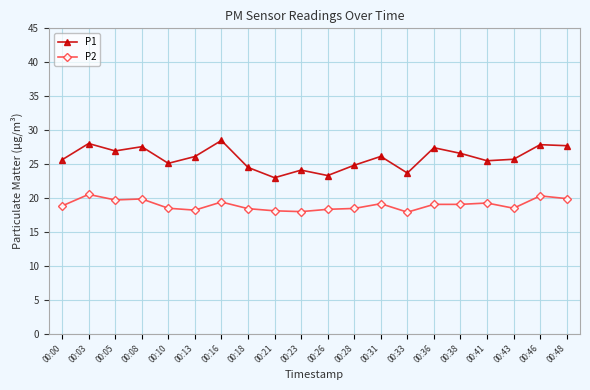

Is the value of P1 at 00:00 greater than the value of P2 at 00:16?

Yes